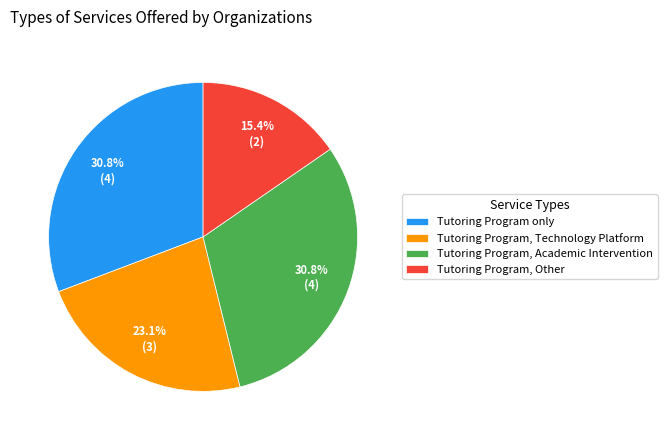

Which slice is the smallest?

Tutoring Program, Other